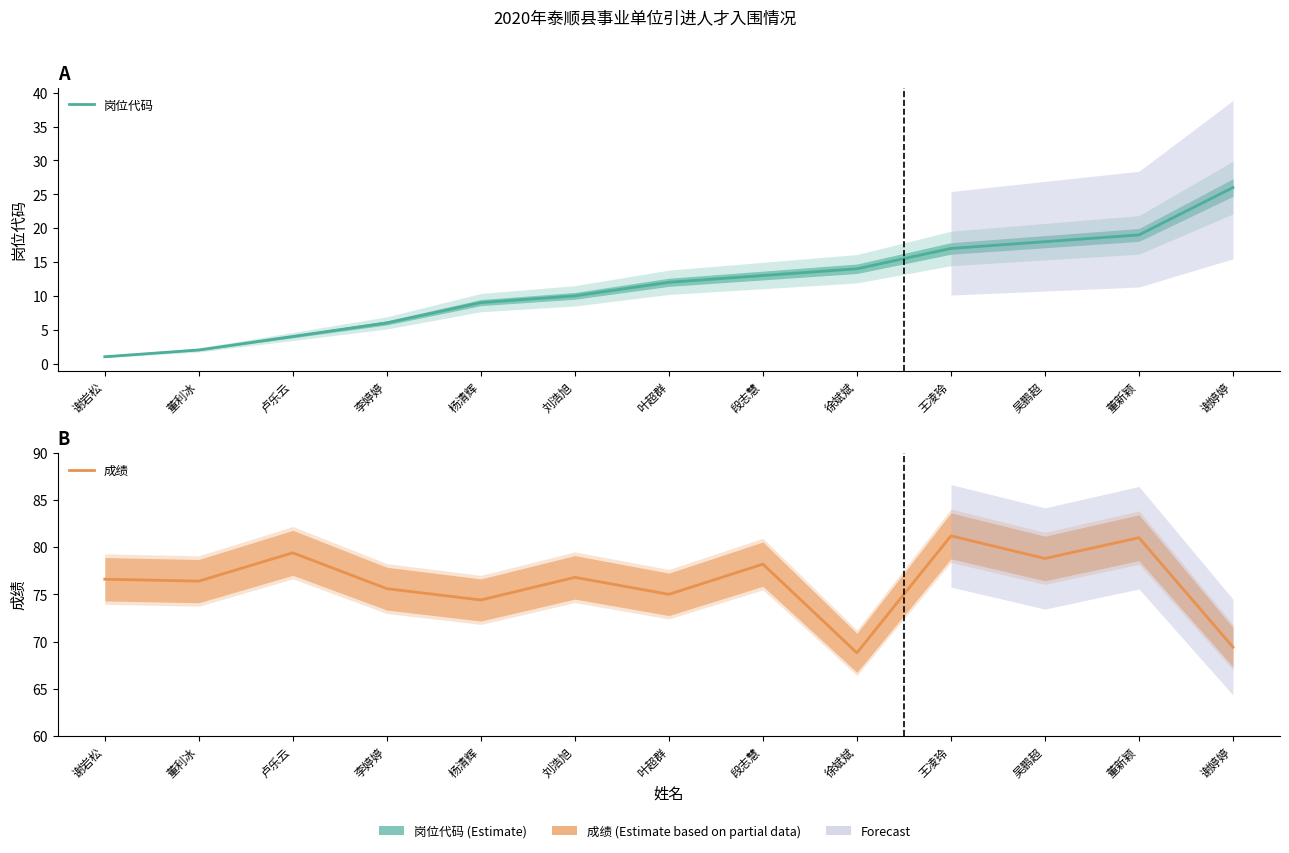

At how many categories does at least one series exceed 66?

13